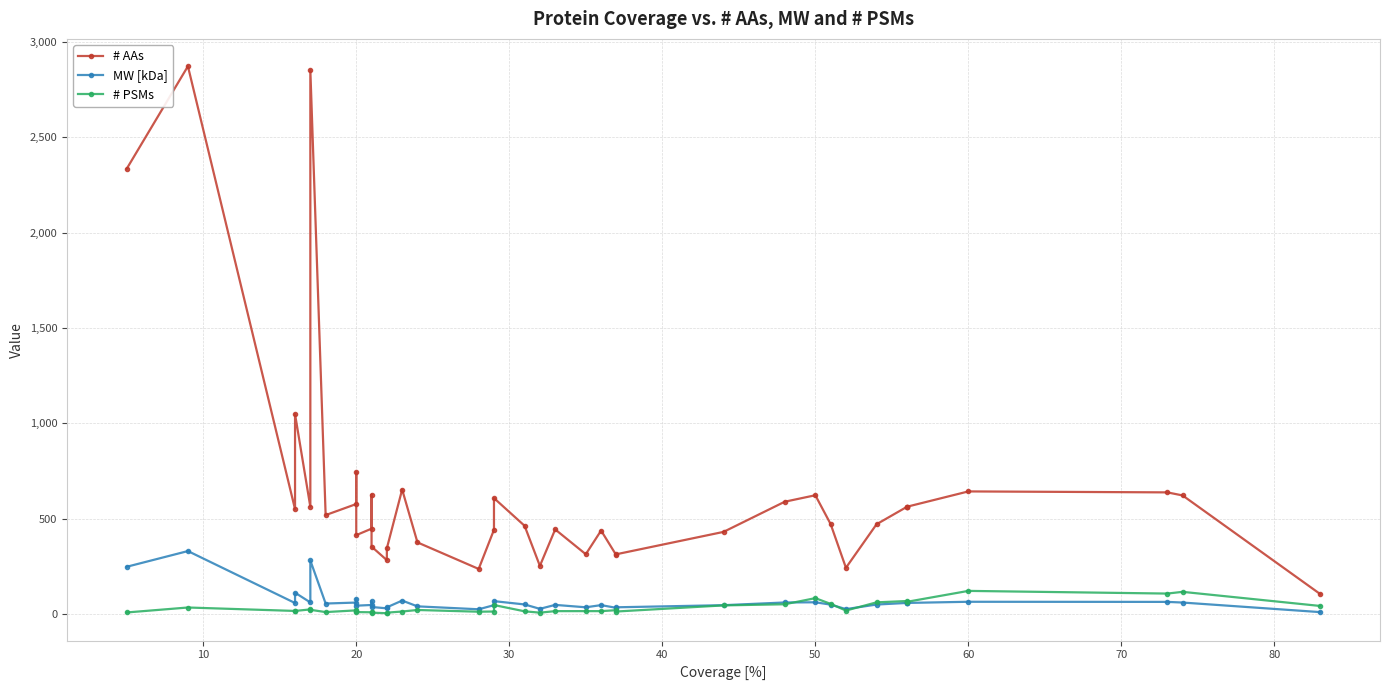

Reading left to right, transcribe all the data shown in this chart.

# AAs: 2334.0	2871.0	551.0	1049.0	563.0	2850.0	520.0	578.0	745.0	415.0	449.0	627.0	355.0	284.0	346.0	654.0	377.0	238.0	443.0	609.0	464.0	254.0	445.0	315.0	439.0	309.0	315.0	432.0	590.0	624.0	473.0	244.0	472.0	564.0	564.0	564.0	644.0	639.0	623.0	106.0
MW [kDa]: 249.3	331.6	59.5	113.7	62.6	282.2	56.8	61.9	81.7	45.6	49.2	68.8	38.7	31.6	36.9	72.3	42.0	26.7	48.2	69.3	52.0	29.0	49.7	37.1	48.5	34.1	37.1	48.1	62.3	63.3	51.2	27.6	51.5	60.0	60.0	60.0	66.0	65.4	62.0	11.8
# PSMs: 10.0	36.0	18.0	18.0	26.0	24.0	12.0	21.0	17.0	12.0	11.0	13.0	9.0	6.0	9.0	15.0	23.0	14.0	15.0	49.0	16.0	9.0	17.0	17.0	17.0	22.0	15.0	47.0	53.0	85.0	55.0	20.0	63.0	70.0	65.0	66.0	123.0	109.0	118.0	44.0